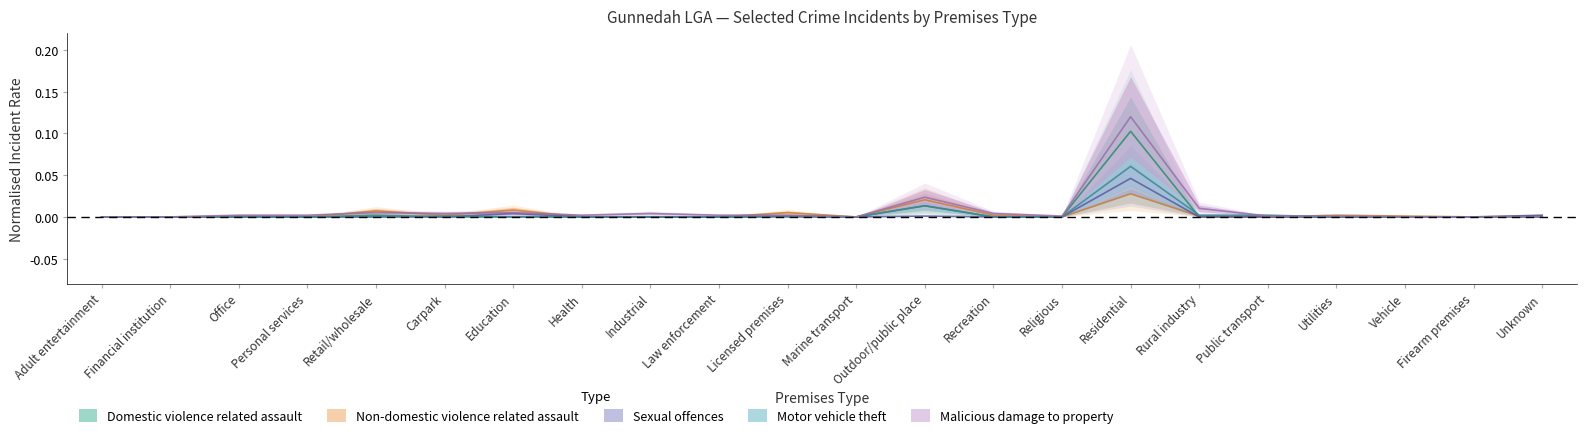

Reading left to right, transcribe all the data shown in this chart.

Domestic violence related assault: Adult entertainment=0.0	Financial institution=0.0	Office=0.0	Personal services=0.0	Retail/wholesale=0.0	Carpark=0.0	Education=0.0	Health=0.0	Industrial=0.0	Law enforcement=0.0	Licensed premises=0.0	Marine transport=0.0	Outdoor/public place=0.0	Recreation=0.0	Religious=0.0	Residential=0.1	Rural industry=0.0	Public transport=0.0	Utilities=0.0	Vehicle=0.0	Firearm premises=0.0	Unknown=0.0
Non-domestic violence related assault: Adult entertainment=0.0	Financial institution=0.0	Office=0.0	Personal services=0.0	Retail/wholesale=0.0	Carpark=0.0	Education=0.0	Health=0.0	Industrial=0.0	Law enforcement=0.0	Licensed premises=0.0	Marine transport=0.0	Outdoor/public place=0.0	Recreation=0.0	Religious=0.0	Residential=0.0	Rural industry=0.0	Public transport=0.0	Utilities=0.0	Vehicle=0.0	Firearm premises=0.0	Unknown=0.0
Sexual offences: Adult entertainment=0.0	Financial institution=0.0	Office=0.0	Personal services=0.0	Retail/wholesale=0.0	Carpark=0.0	Education=0.0	Health=0.0	Industrial=0.0	Law enforcement=0.0	Licensed premises=0.0	Marine transport=0.0	Outdoor/public place=0.0	Recreation=0.0	Religious=0.0	Residential=0.0	Rural industry=0.0	Public transport=0.0	Utilities=0.0	Vehicle=0.0	Firearm premises=0.0	Unknown=0.0
Motor vehicle theft: Adult entertainment=0.0	Financial institution=0.0	Office=0.0	Personal services=0.0	Retail/wholesale=0.0	Carpark=0.0	Education=0.0	Health=0.0	Industrial=0.0	Law enforcement=0.0	Licensed premises=0.0	Marine transport=0.0	Outdoor/public place=0.0	Recreation=0.0	Religious=0.0	Residential=0.1	Rural industry=0.0	Public transport=0.0	Utilities=0.0	Vehicle=0.0	Firearm premises=0.0	Unknown=0.0
Malicious damage to property: Adult entertainment=0.0	Financial institution=0.0	Office=0.0	Personal services=0.0	Retail/wholesale=0.0	Carpark=0.0	Education=0.0	Health=0.0	Industrial=0.0	Law enforcement=0.0	Licensed premises=0.0	Marine transport=0.0	Outdoor/public place=0.0	Recreation=0.0	Religious=0.0	Residential=0.1	Rural industry=0.0	Public transport=0.0	Utilities=0.0	Vehicle=0.0	Firearm premises=0.0	Unknown=0.0